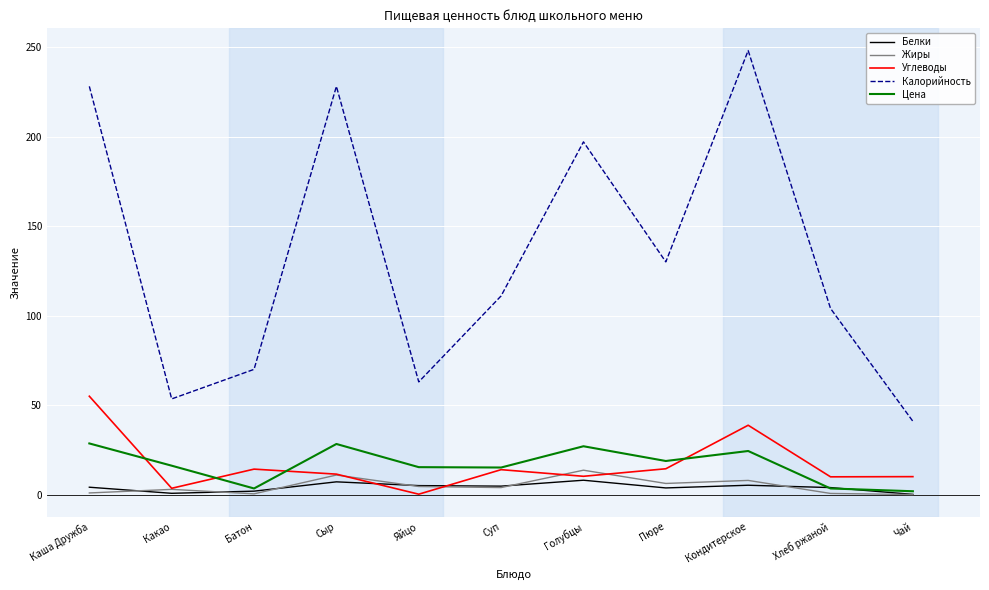

Where does the Углеводы series first go above 11?

Каша Дружба